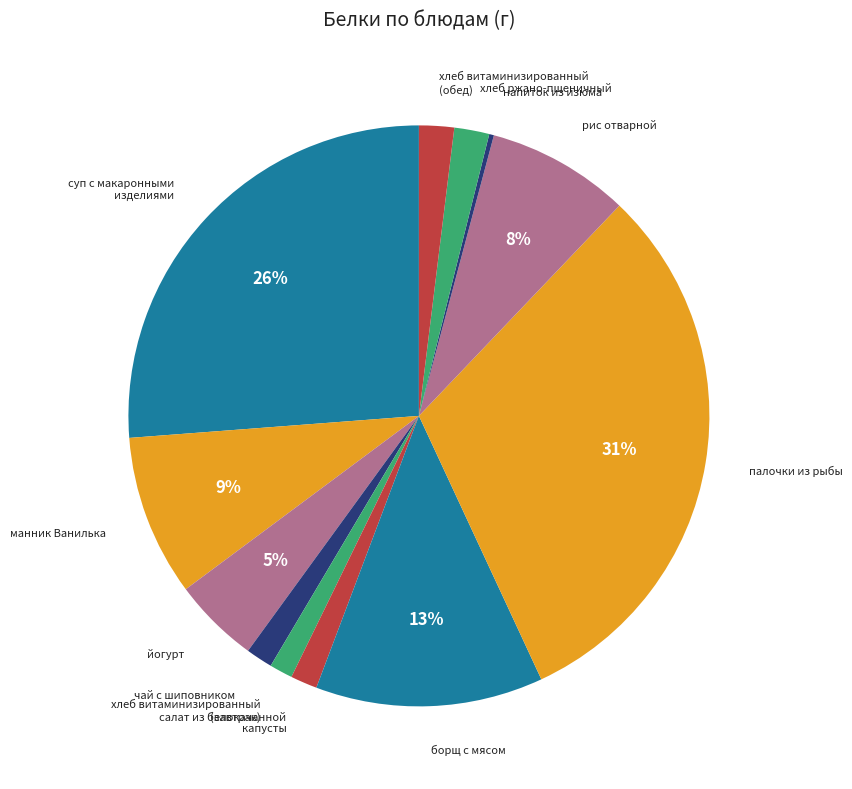

Rank the categories by value from lowest to highest.

напиток из изюма, хлеб витаминизированный
(завтрак), чай с шиповником, салат из белокачанной
капусты, хлеб ржано-пшеничный, хлеб витаминизированный
(обед), йогурт, рис отварной, манник Ванилька, борщ с мясом, суп с макаронными
изделиями, палочки из рыбы